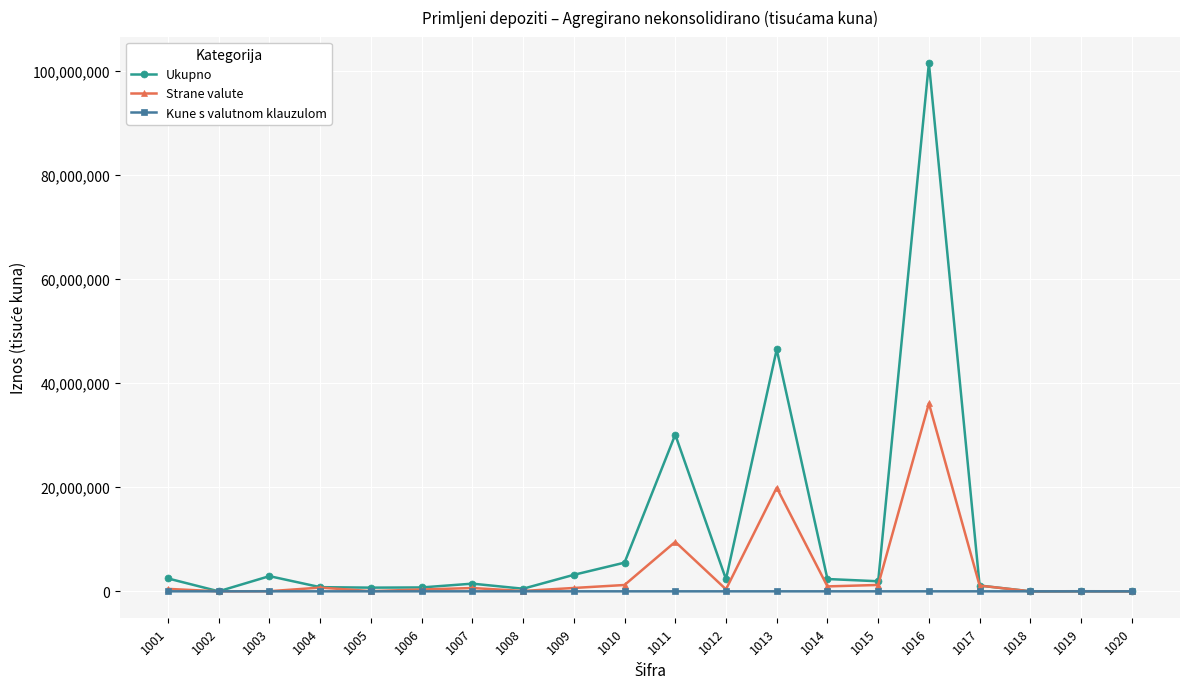

Which category has the highest value in the Ukupno series?

1016